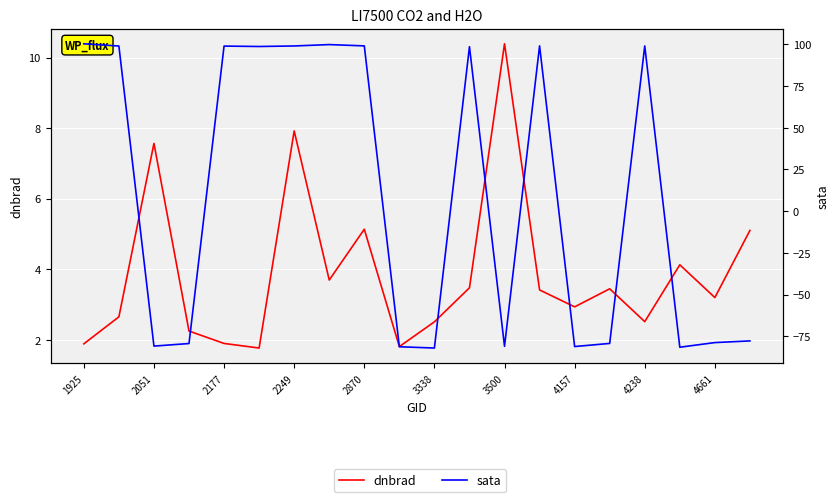

Which series ends up on top after the final intersection of sata and dnbrad?

dnbrad